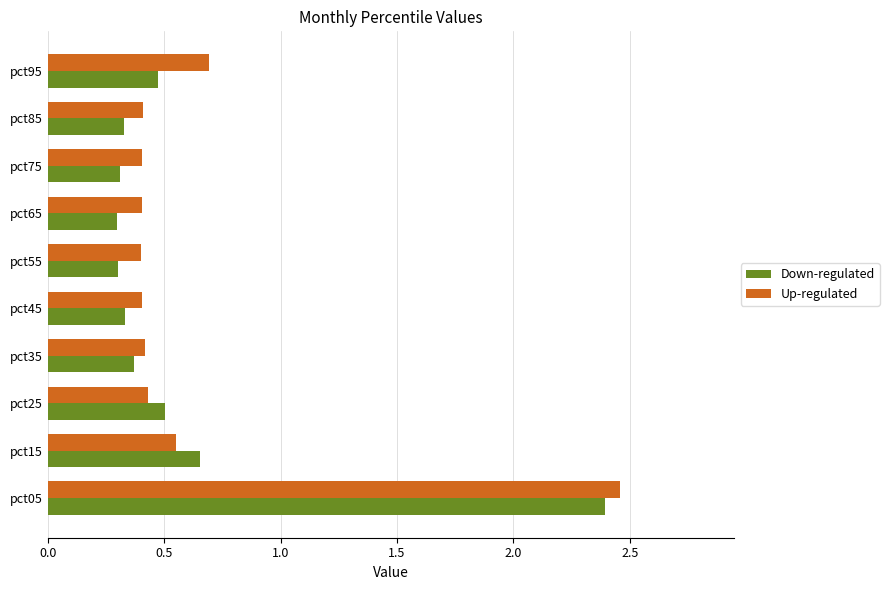

How many Down-regulated values are between 0 and 1?

9